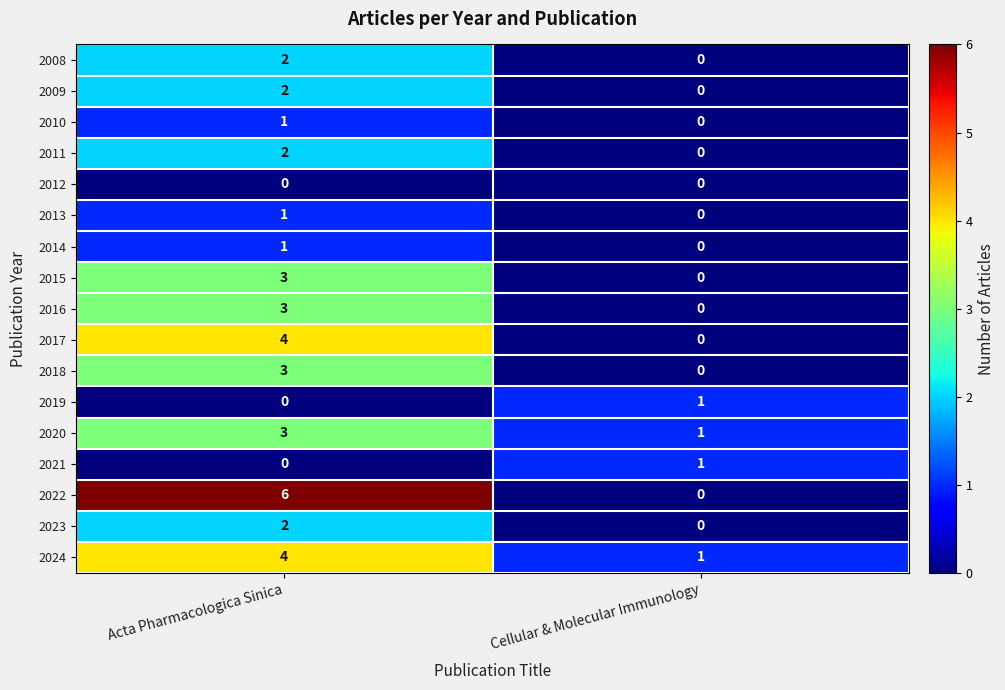

Is it true that 2009 equals 3 at Acta Pharmacologica Sinica?

False